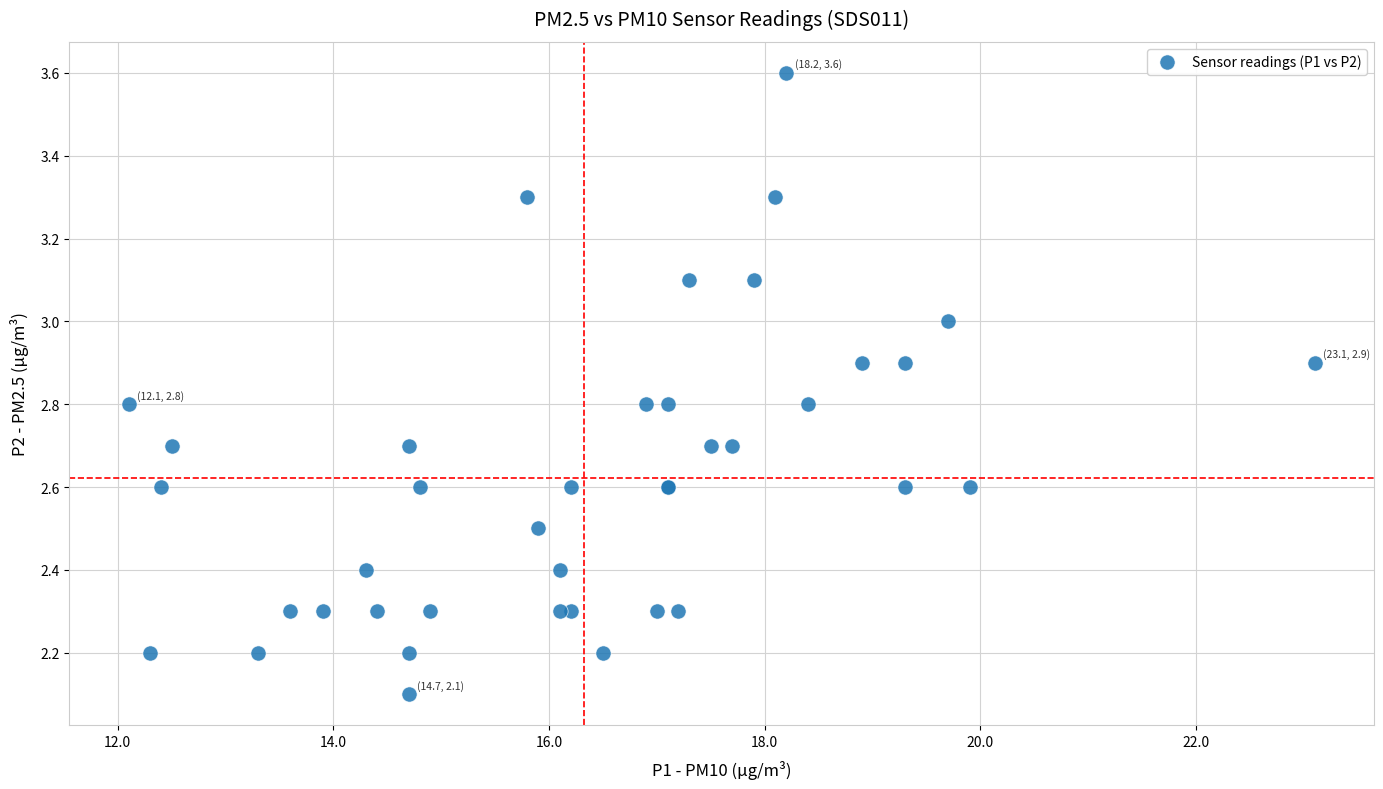

What Y value in the scatter plot is closest to 2?

2.1